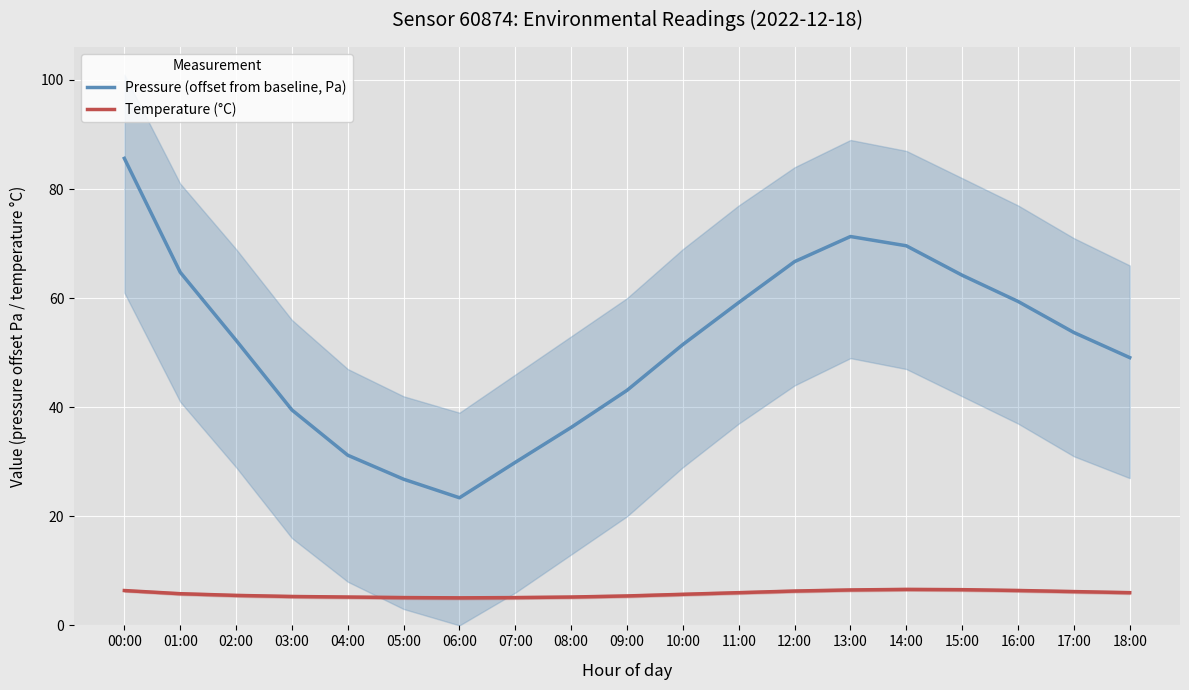

True or false: Pressure (offset from baseline, Pa) and Temperature (°C) intersect in this chart.

False